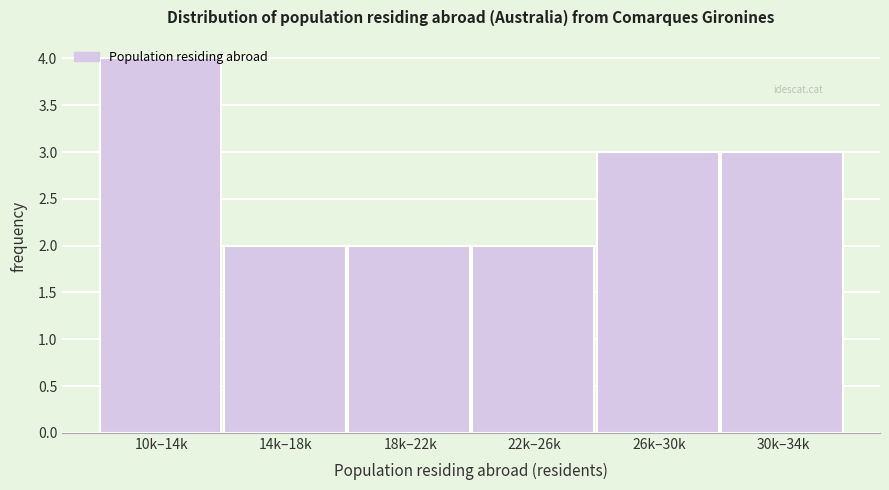

What is the sum of the values at 10k–14k and 14k–18k?

6